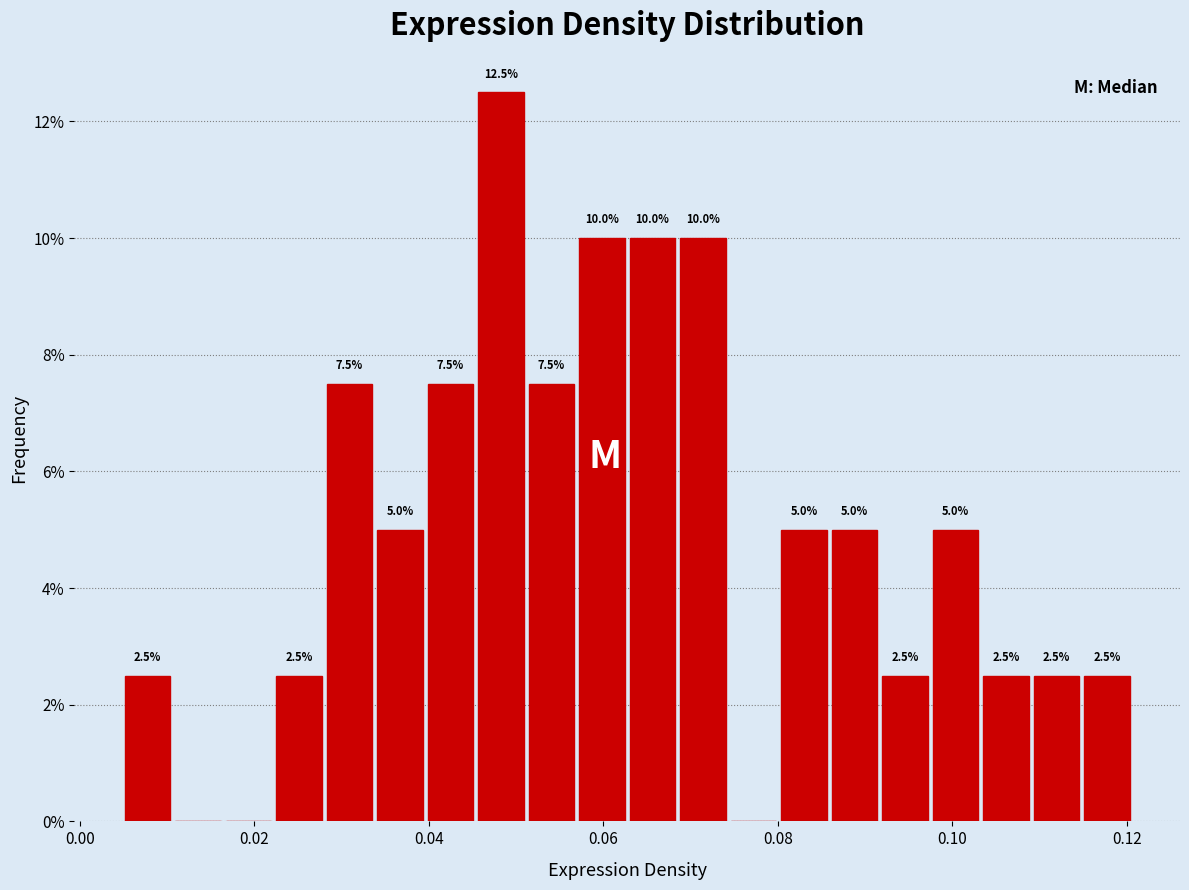

Read against the x-axis, roughly where is the centre of the tallest bar?

0.048